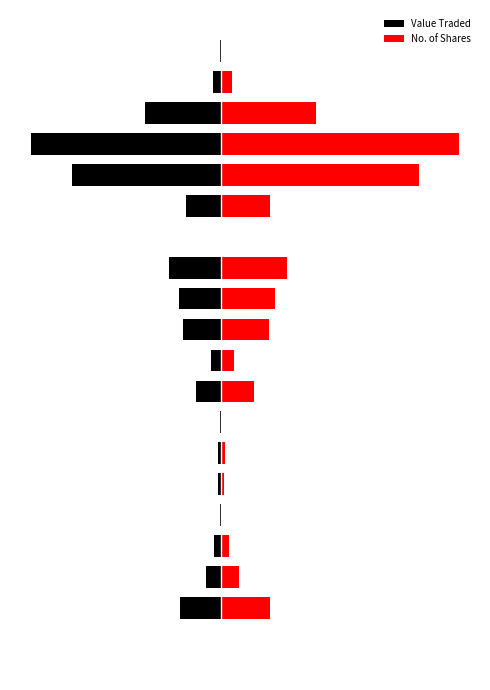

The No. of Shares series shows 0.1 at 11. True or false?

False